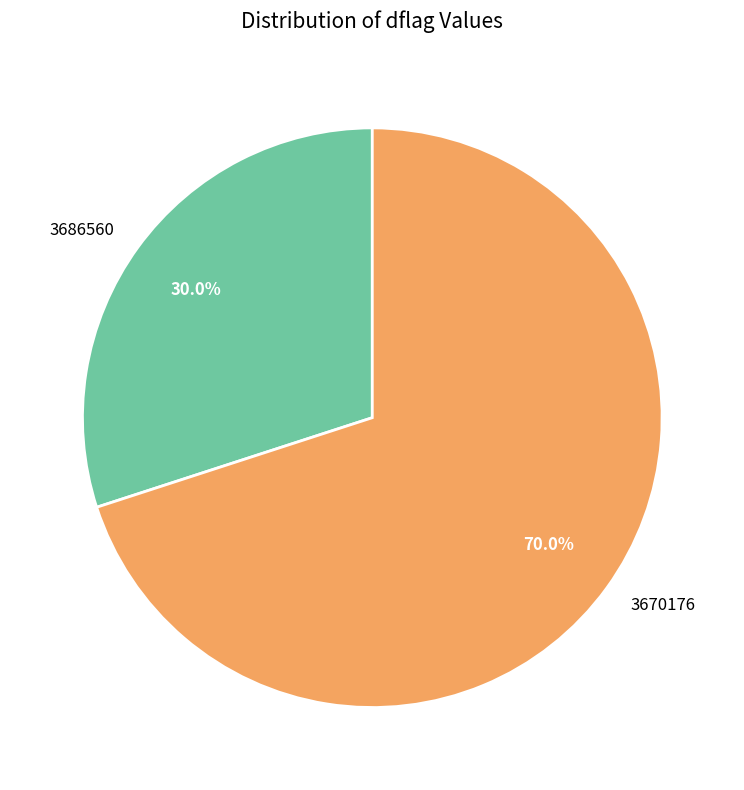

How many segments does this pie chart have?

2